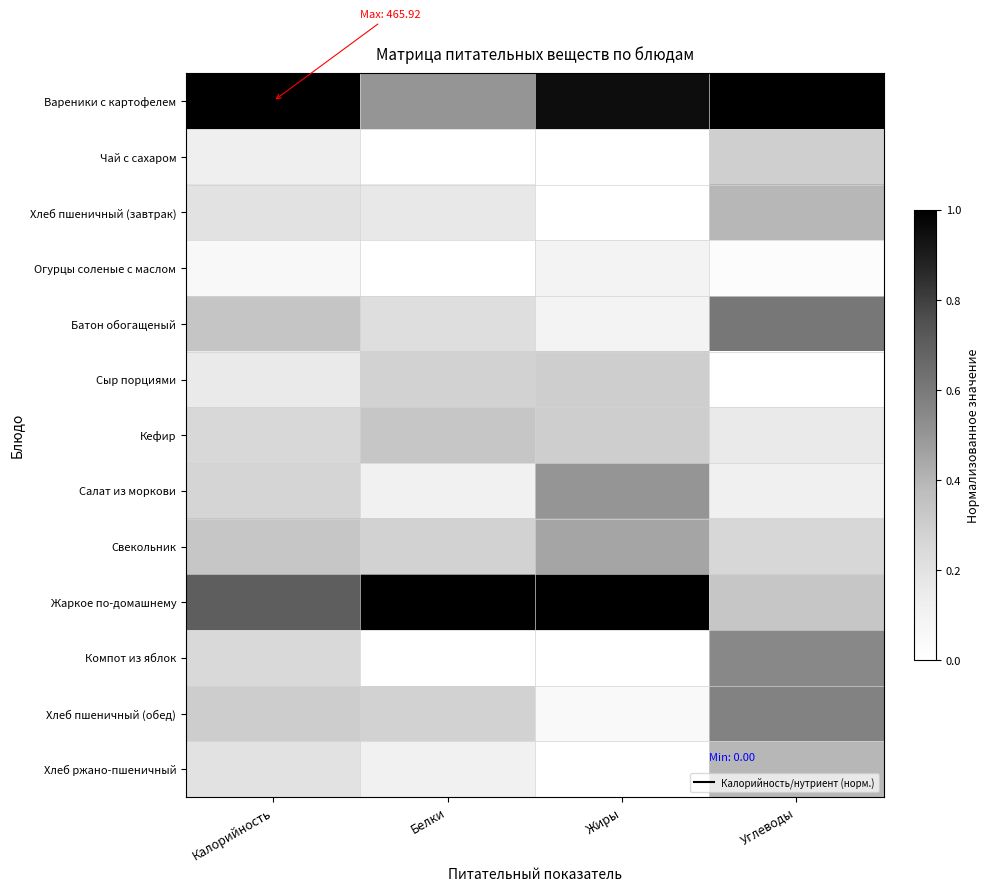

How many series are shown in this chart?

13